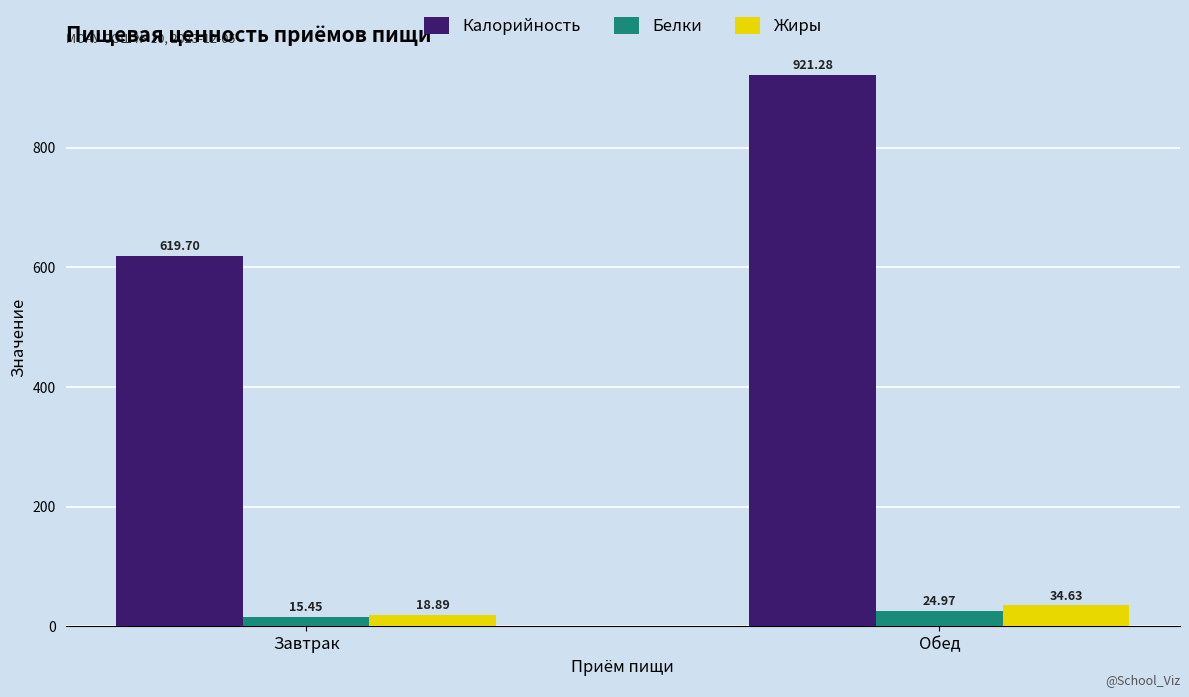

What is the sum of the Белки values at Завтрак and Обед?

40.4